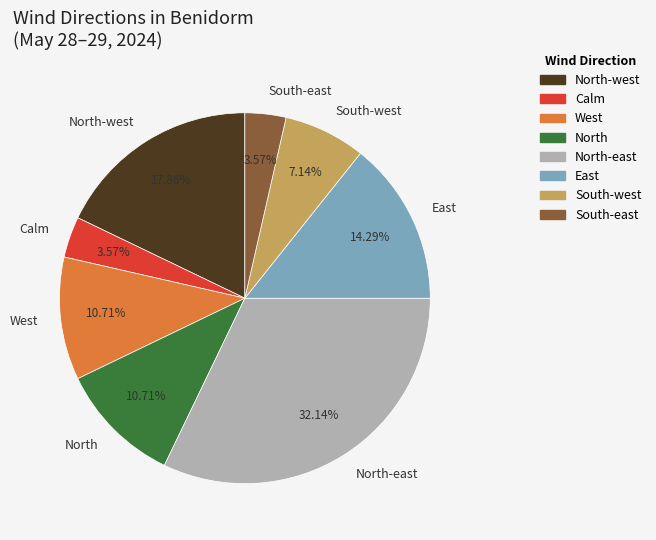

Is it true that South-west is 1% of the pie?

False